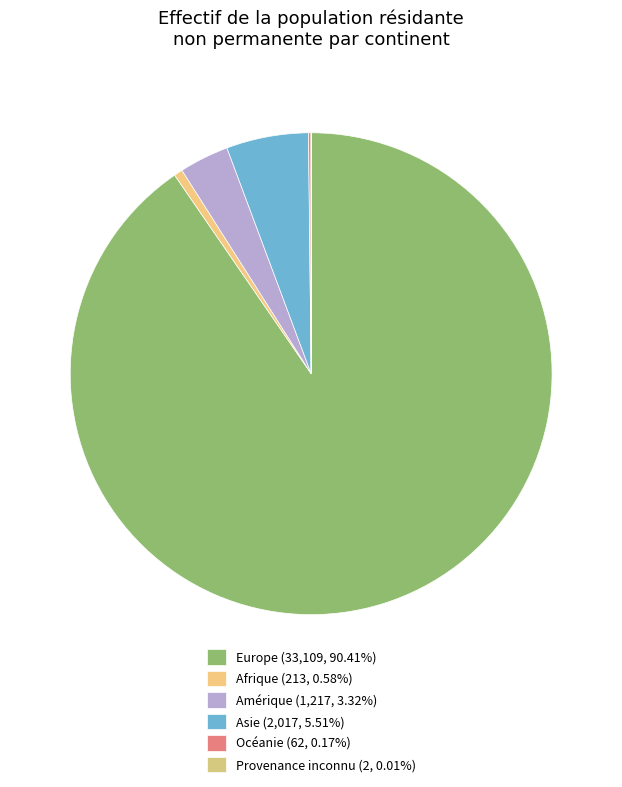

How many slices are in this pie chart?

6